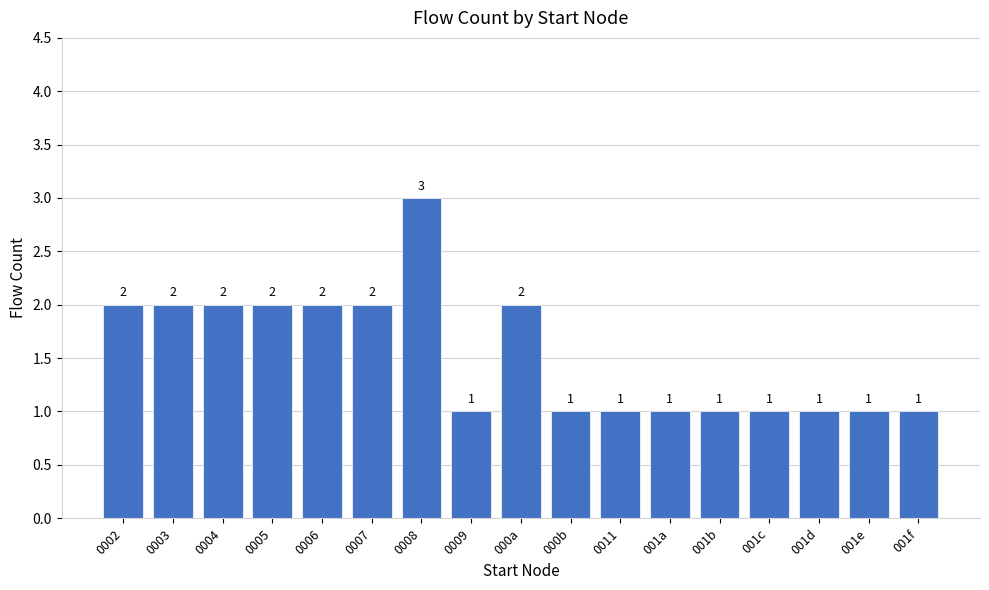

What is the maximum value shown in the chart?

3